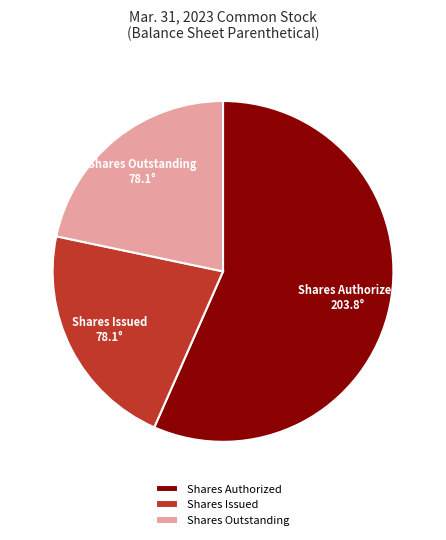

Do Shares Authorized and Shares Issued together represent more than half of the pie?

Yes